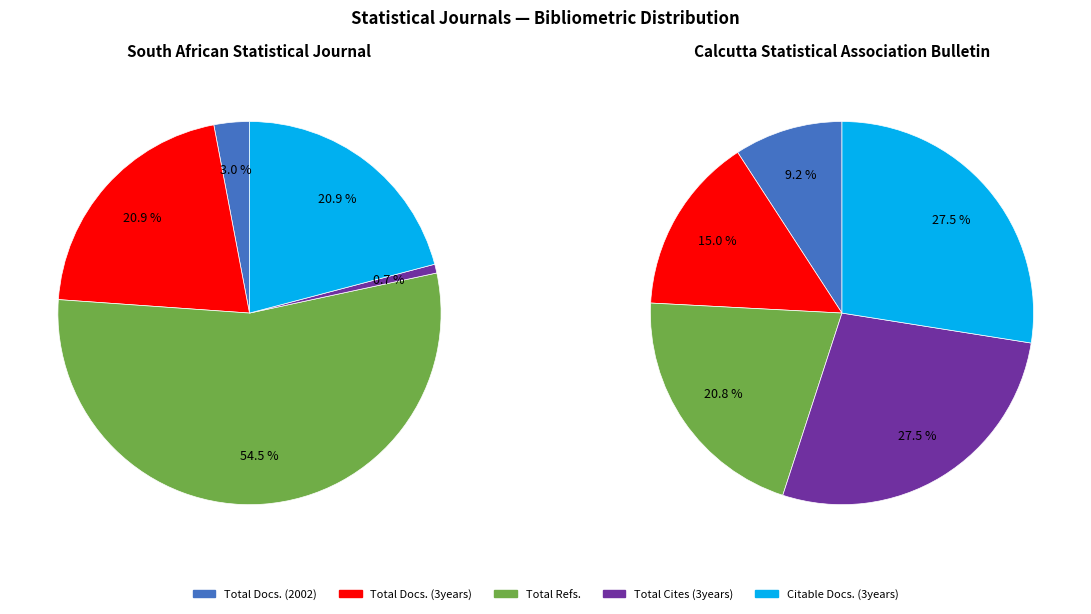

Which has a higher value, South Africa or India?

India